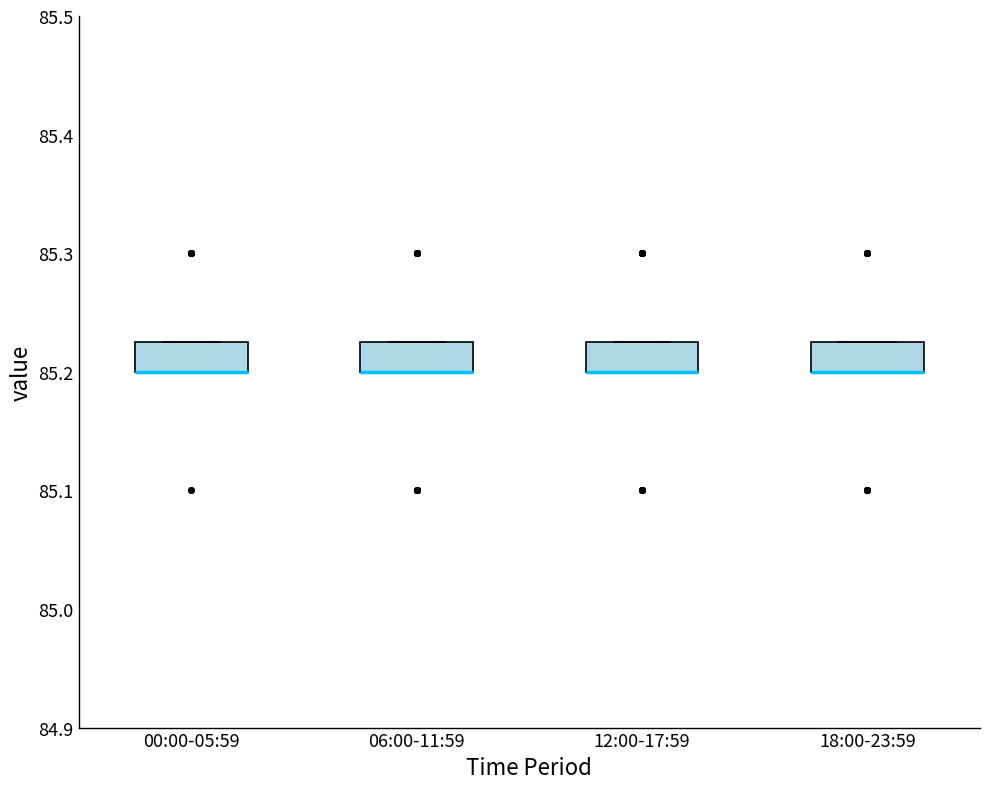

Reading left to right, transcribe this box plot: for each box, give where its median line is, the range the box spans, and where its two whiskers end, as read against the y-axis. The values are not printed on the chart, so give them approximately, as read against the axis.

00:00-05:59: median 85.20 (drawn on the box's lower edge), box 85.20 to 85.23, whiskers 85.20 to 85.23
06:00-11:59: median 85.20 (drawn on the box's lower edge), box 85.20 to 85.23, whiskers 85.20 to 85.23
12:00-17:59: median 85.20 (drawn on the box's lower edge), box 85.20 to 85.23, whiskers 85.20 to 85.23
18:00-23:59: median 85.20 (drawn on the box's lower edge), box 85.20 to 85.23, whiskers 85.20 to 85.23